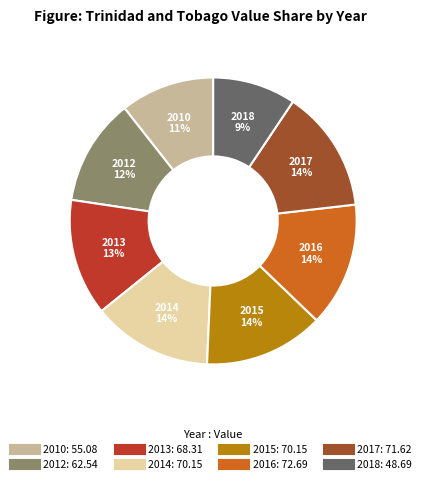

Combined, do 2012 and 2017 account for over 50%?

No